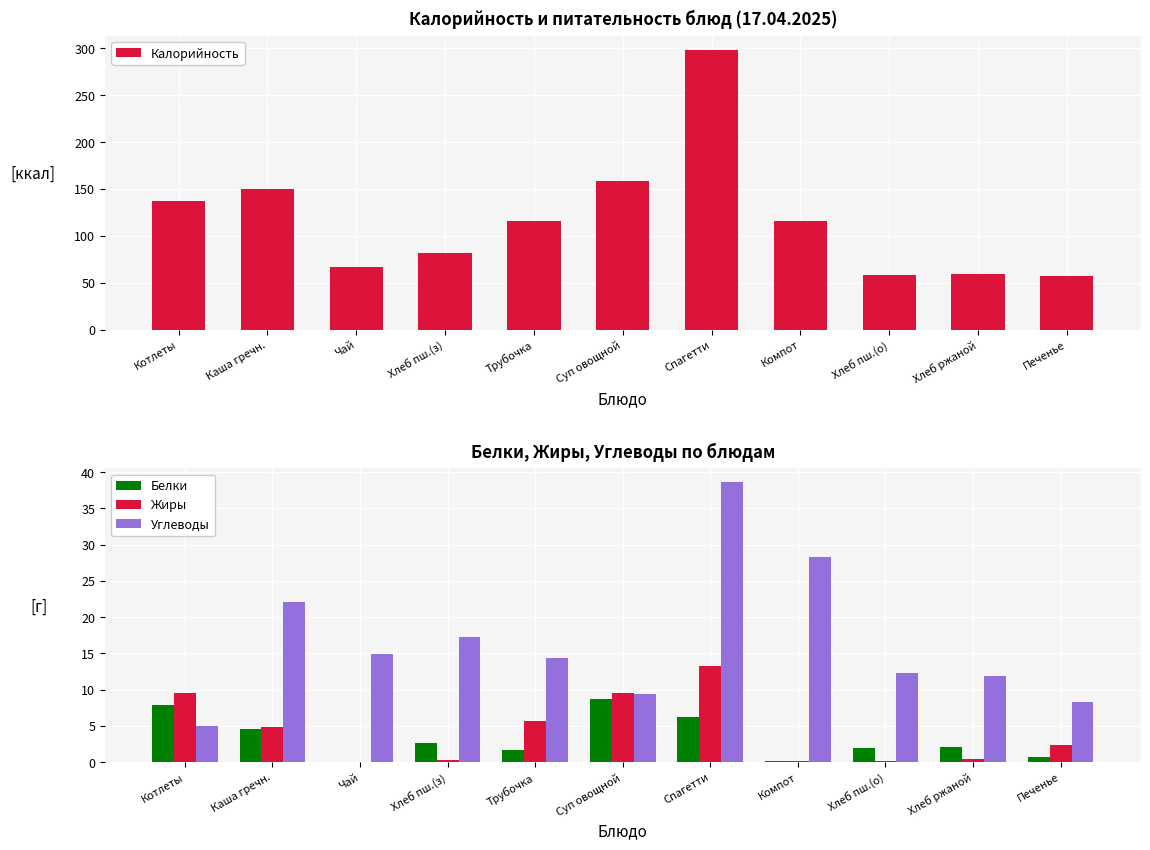

How many groups of bars are there?

11